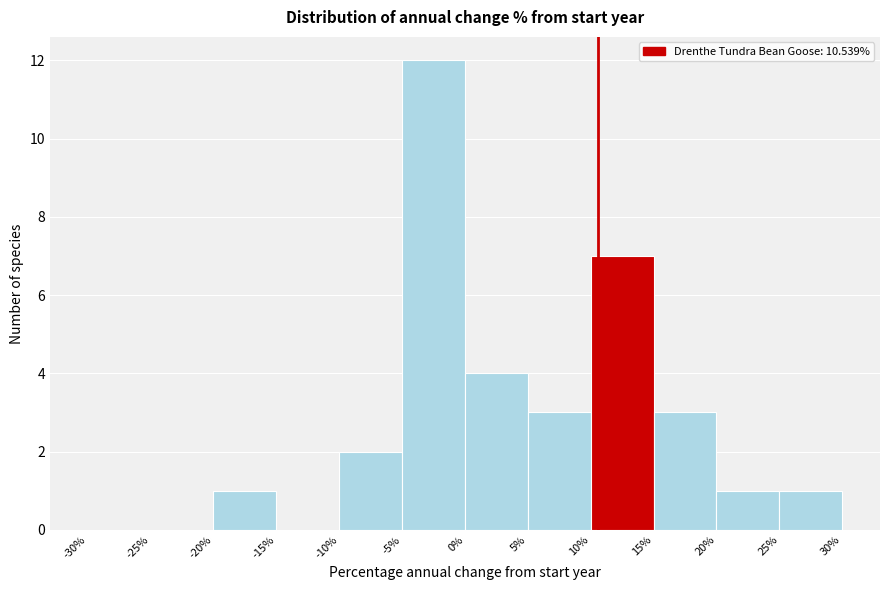

Reading left to right, transcribe this chart: for each bar, give the range it covers on the x-axis and its height. The values are not printed on the chart, so give them approximately, as read against the axis.

-30% to -25%: 0
-25% to -20%: 0
-20% to -15%: 1
-15% to -10%: 0
-10% to -5%: 2
-5% to 0%: 12
0% to 5%: 4
5% to 10%: 3
10% to 15%: 7
15% to 20%: 3
20% to 25%: 1
25% to 30%: 1